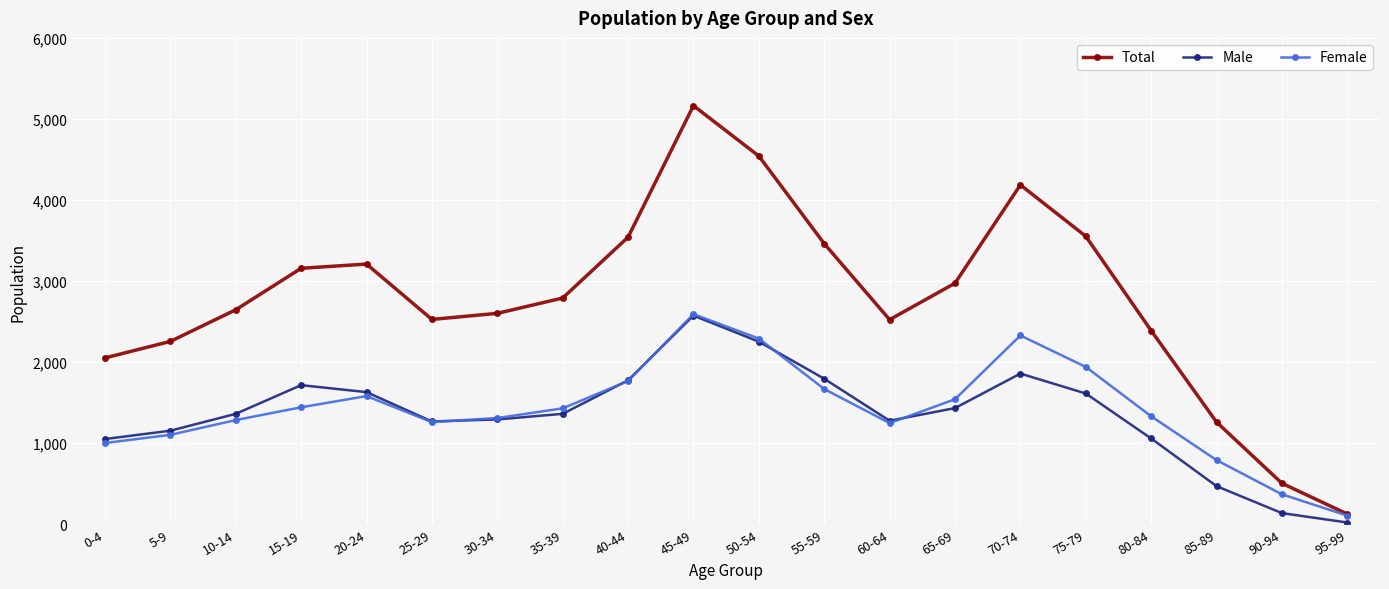

Is the value of Female at 90-94 greater than the value of Male at 40-44?

No